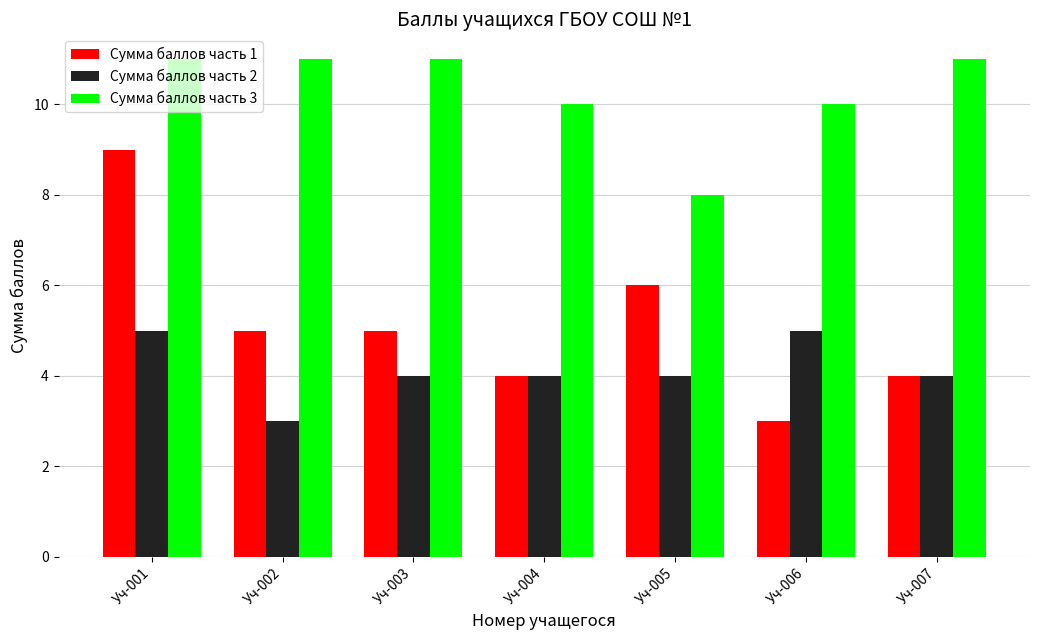

At which label does Сумма баллов часть 1 reach its minimum?

Уч-006